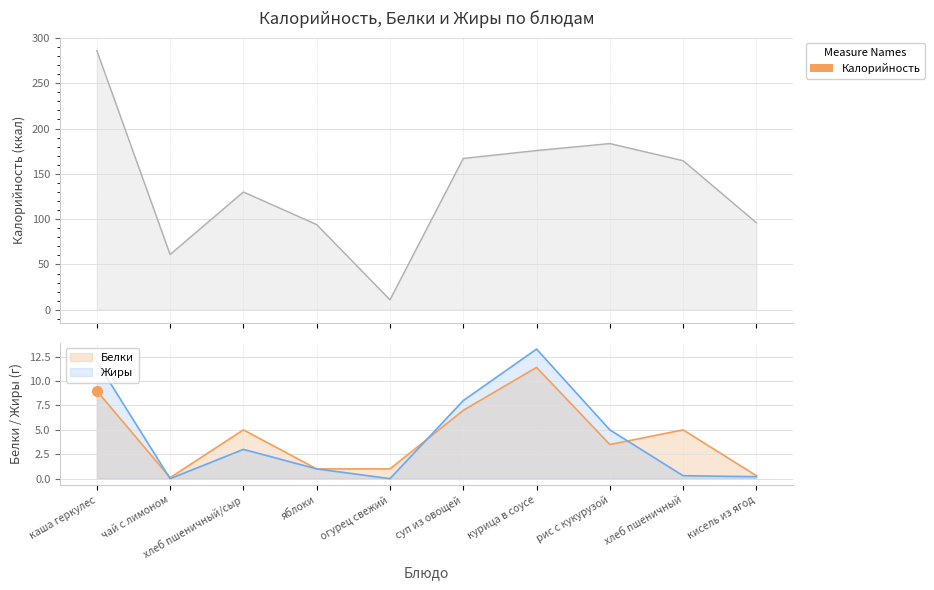

Which series has the largest total across all categories?

Калорийность